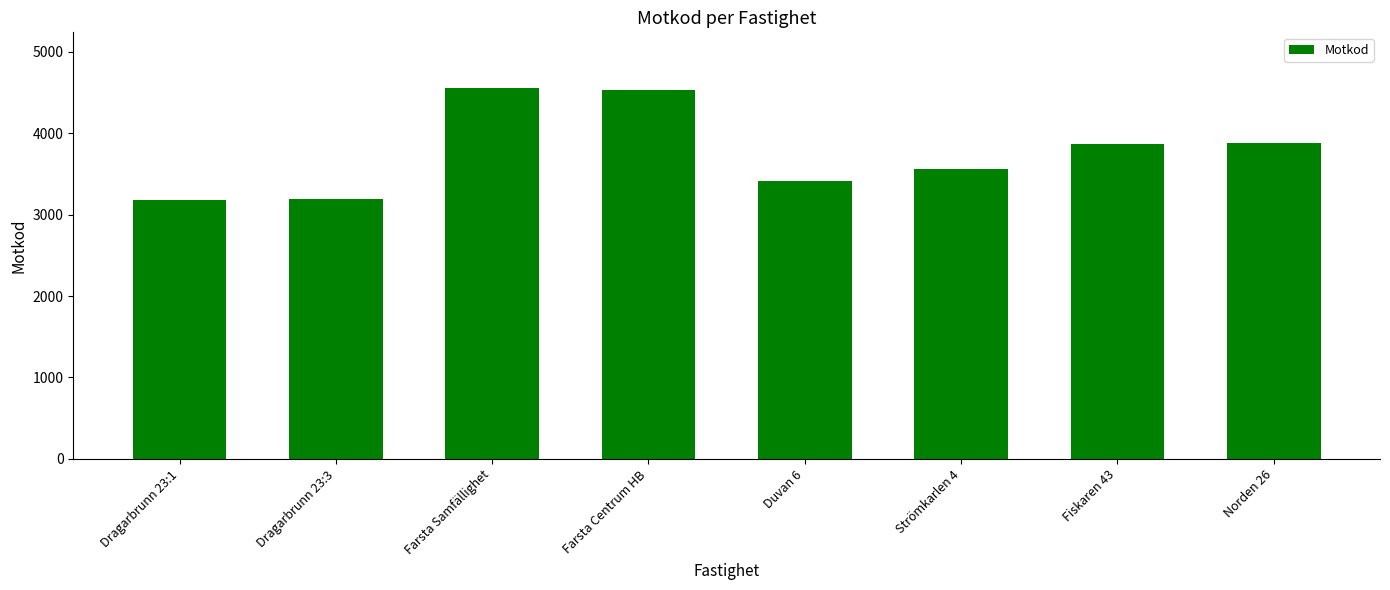

The value at Farsta Samfällighet is 4556. True or false?

True